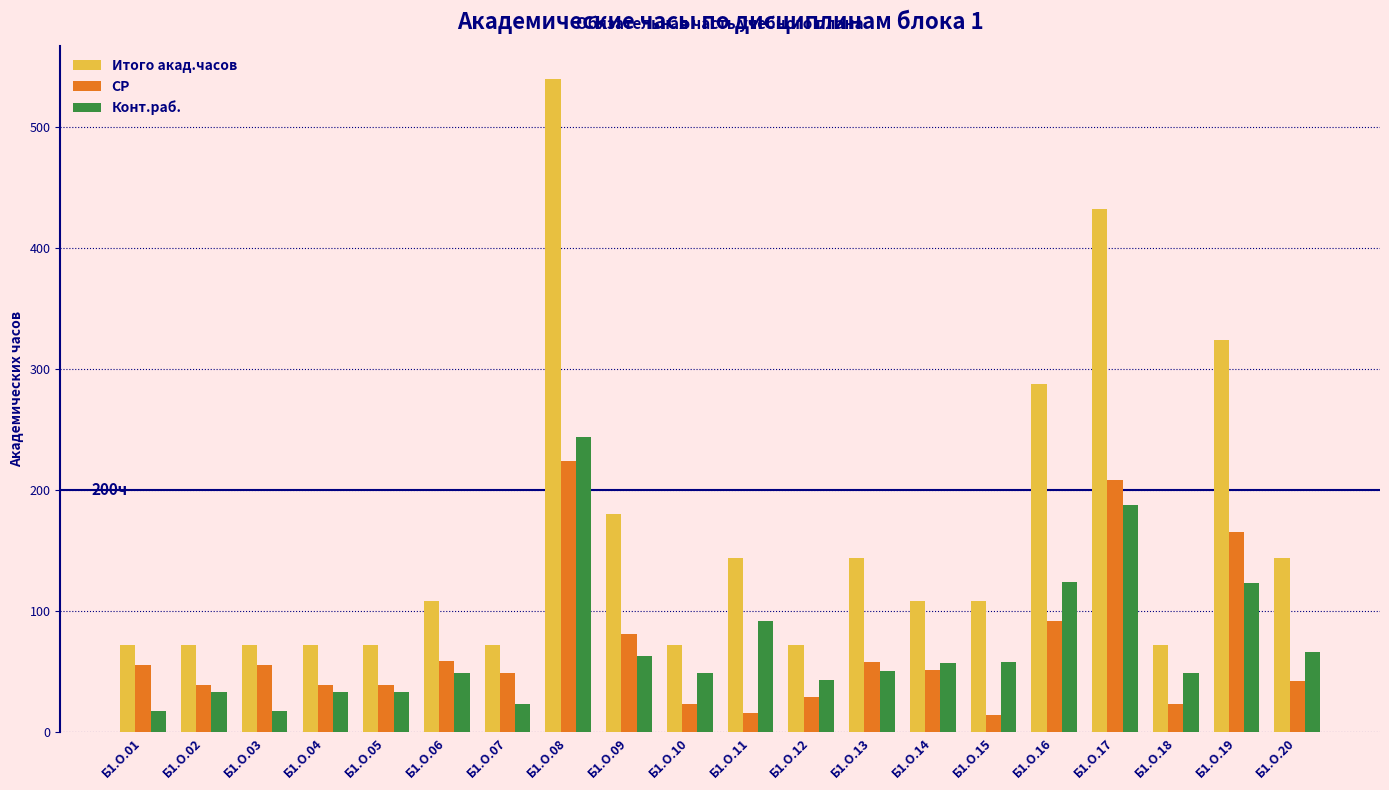

What is the difference between the maximum and minimum values in the Итого акад.часов series?

468